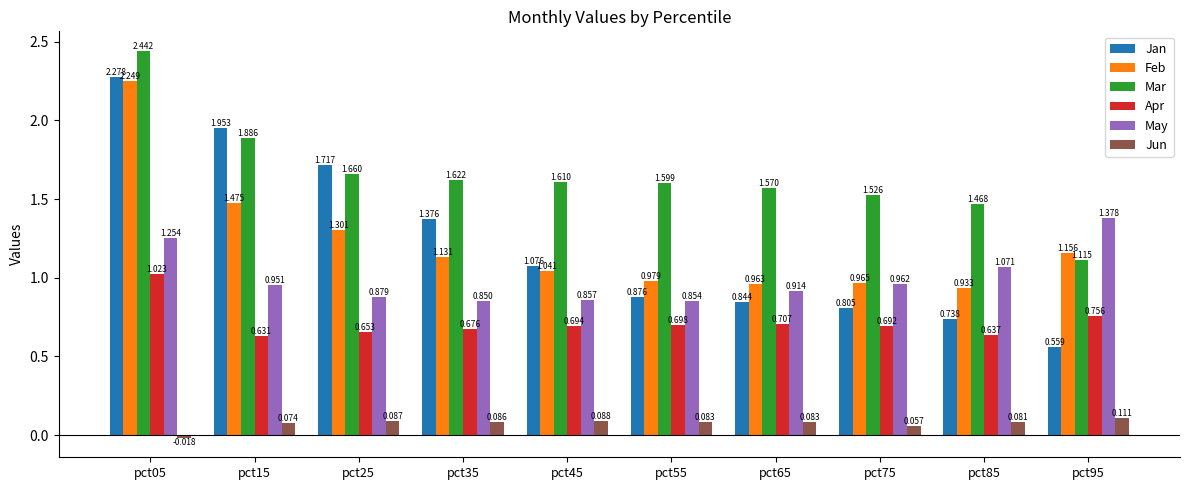

Which series has the largest range (max minus min)?

Jan